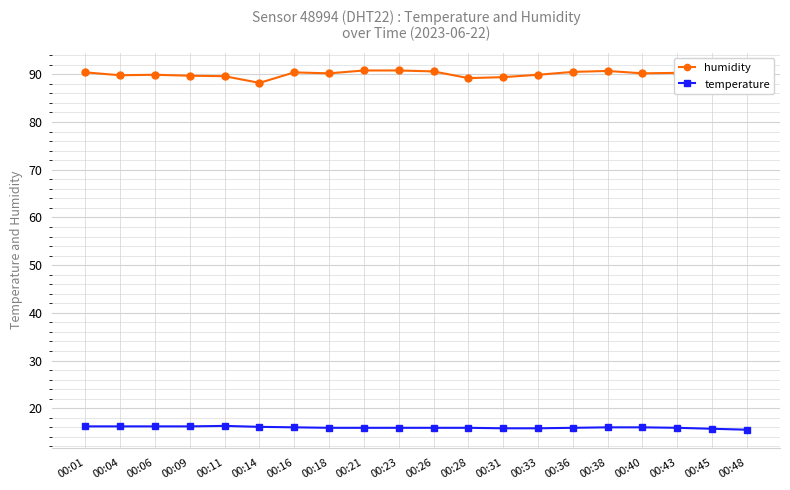

Rank the series by their maximum value, from lowest to highest.

temperature, humidity